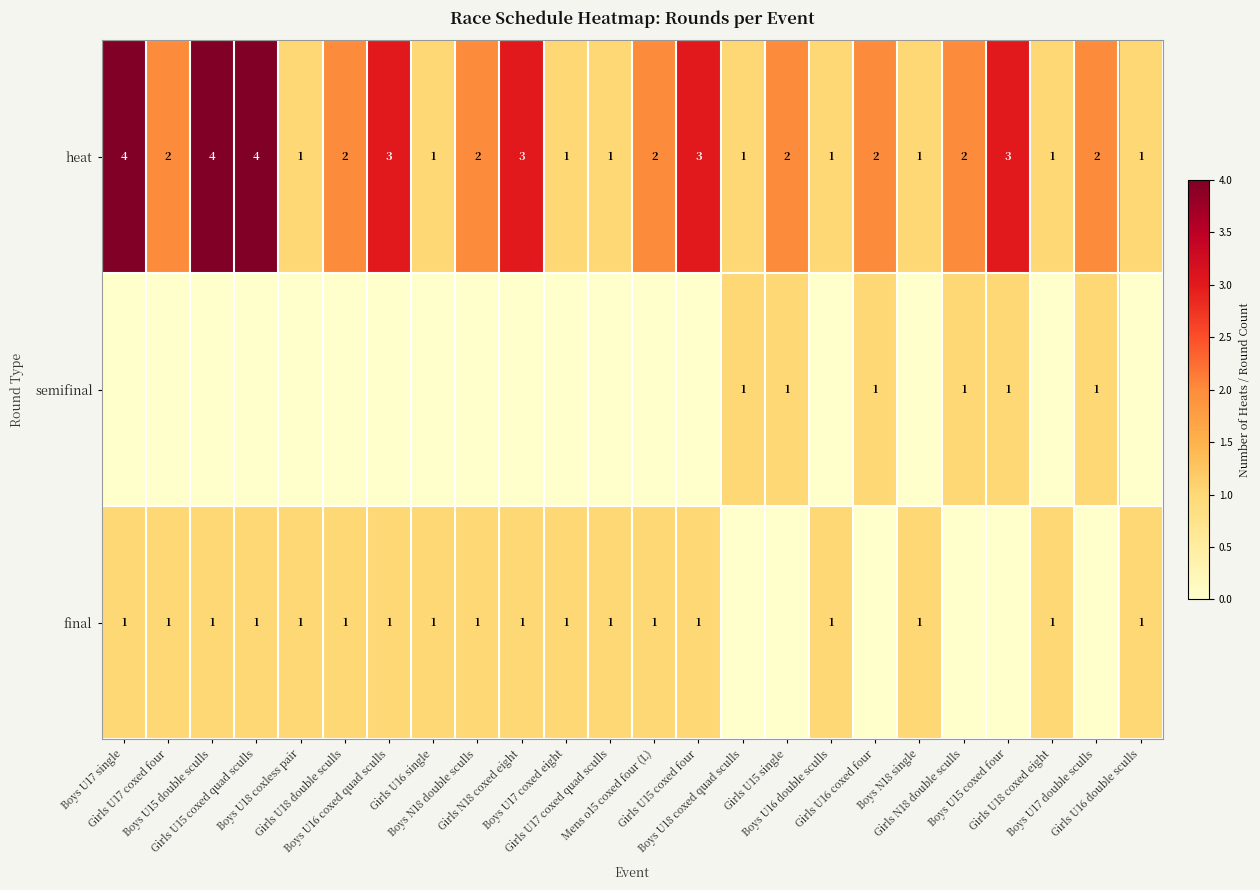

What is the difference between the second highest and minimum values in the heat series?

3